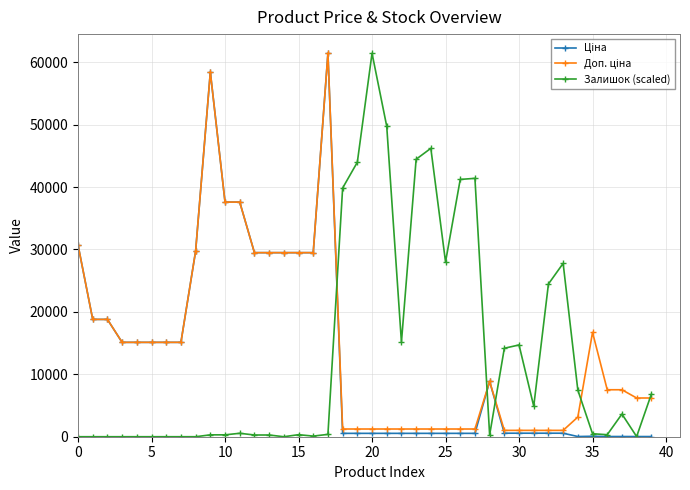

True or false: Доп. ціна and Ціна cross at least once.

False